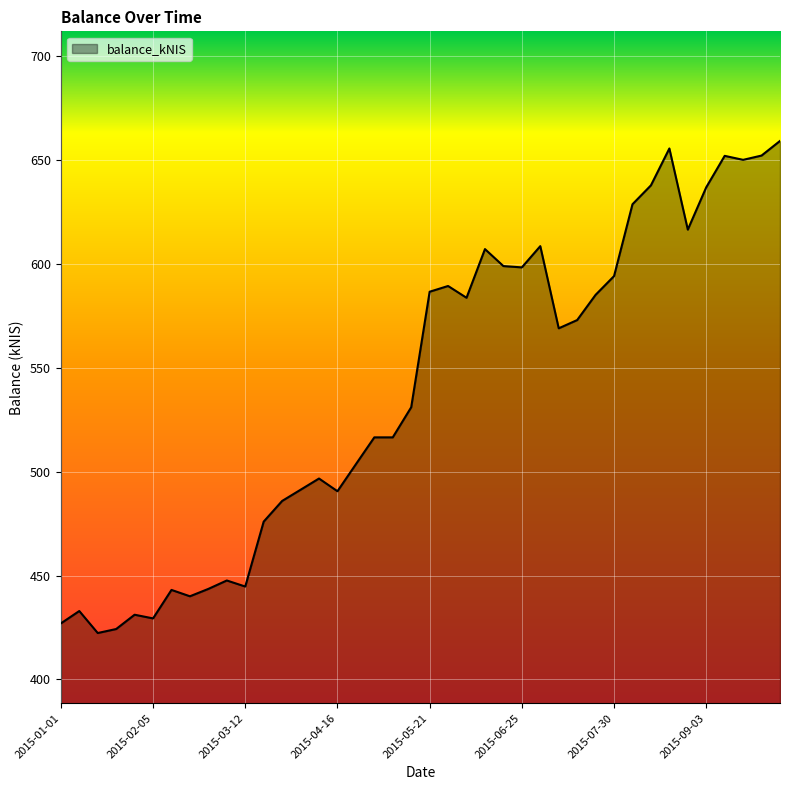

What is the average value?

539.3